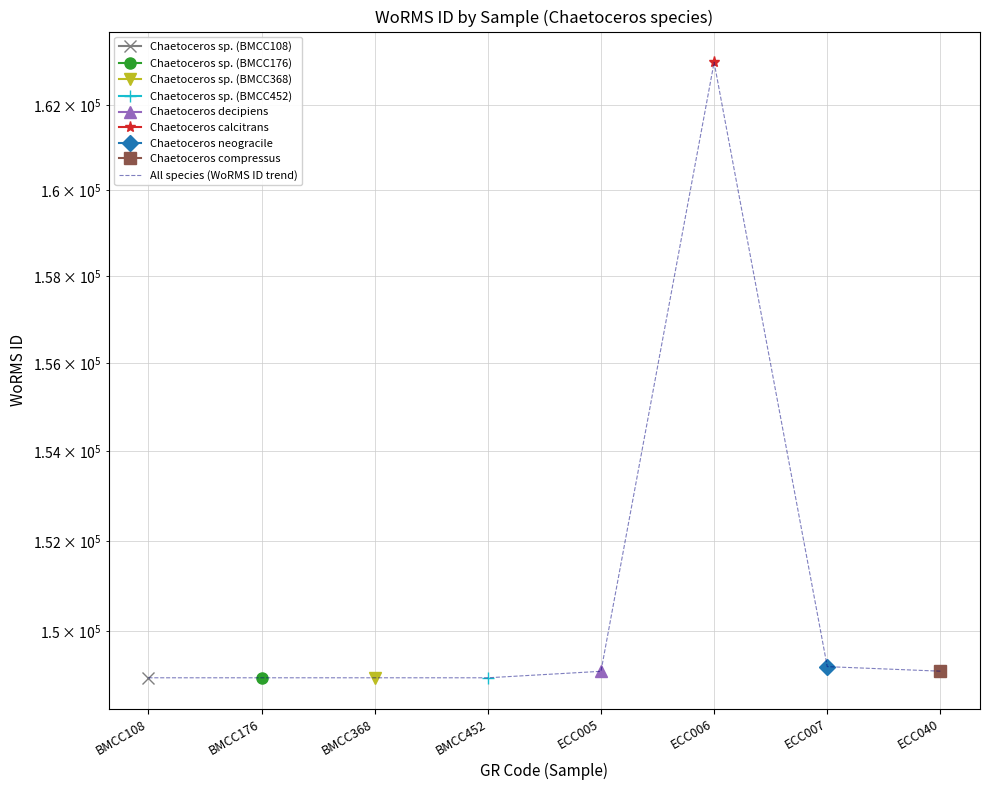

How many points are higher than both their immediate neighbors (excluding endpoints)?

1